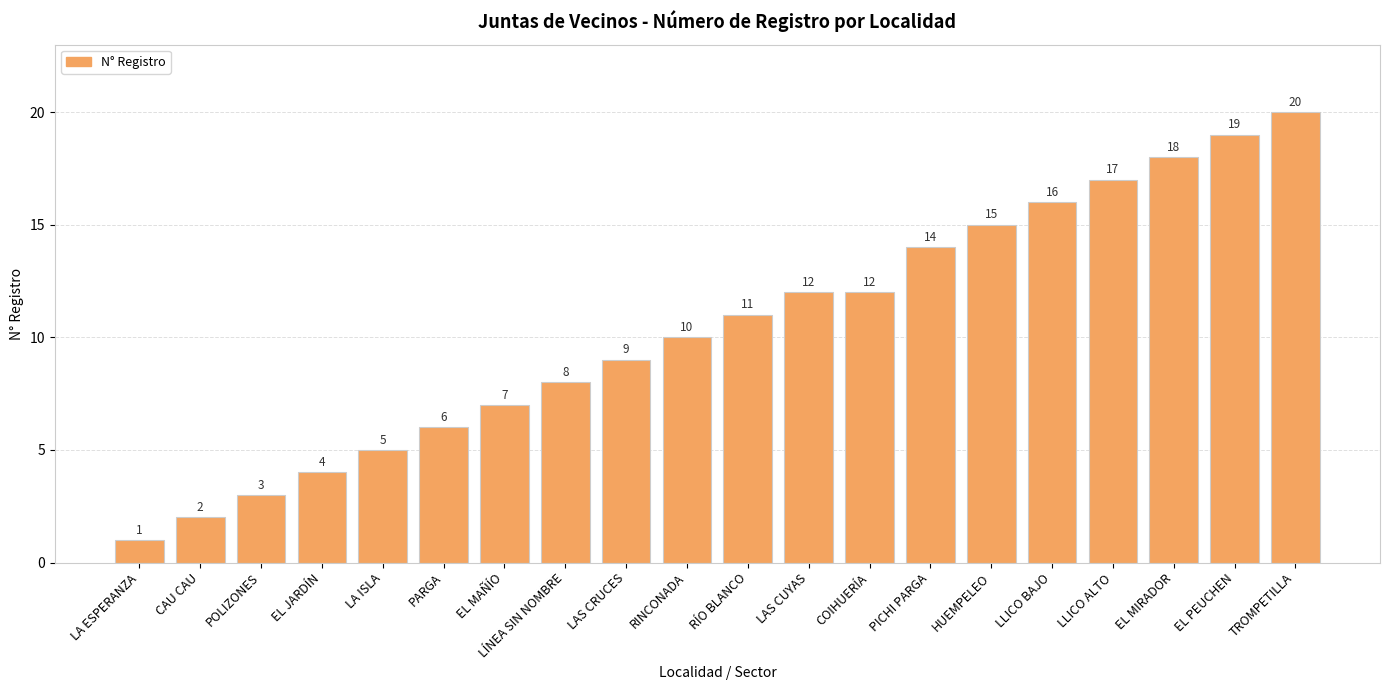

How many data points are less than 11?

10